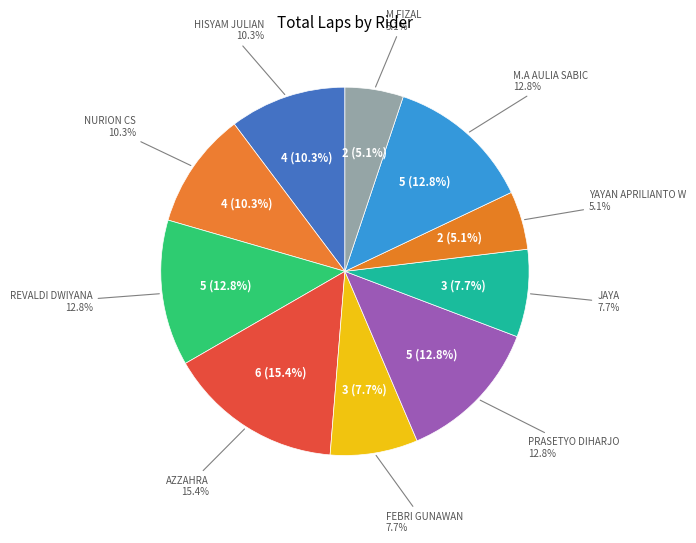

Count the number of slices in the pie.

10